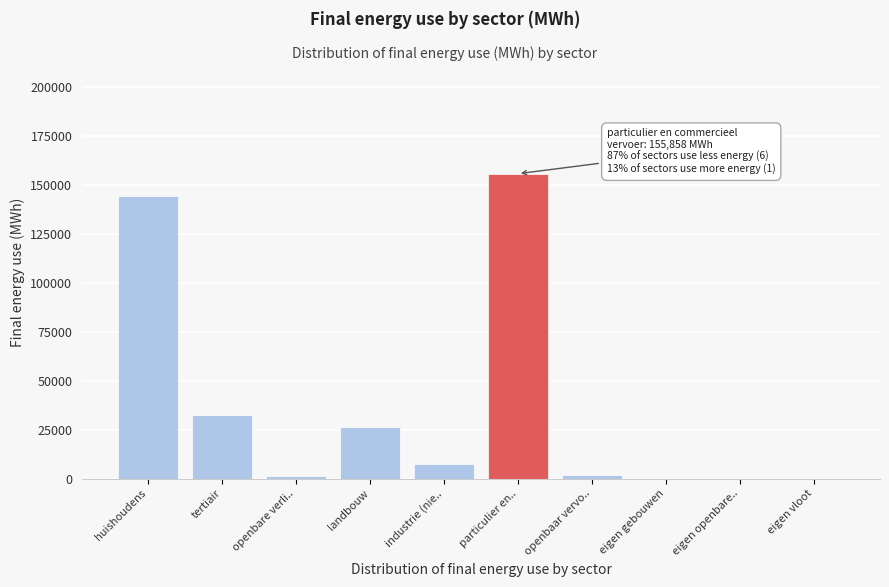

What is the ratio of the value at huishoudens to the value at landbouw?

5.5